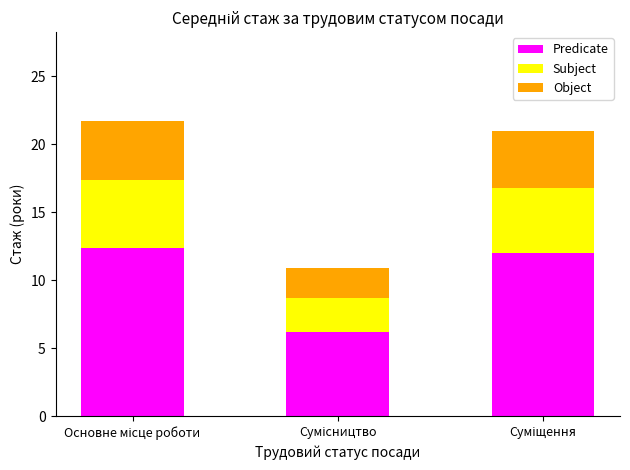

What is the maximum value for Predicate?

12.4